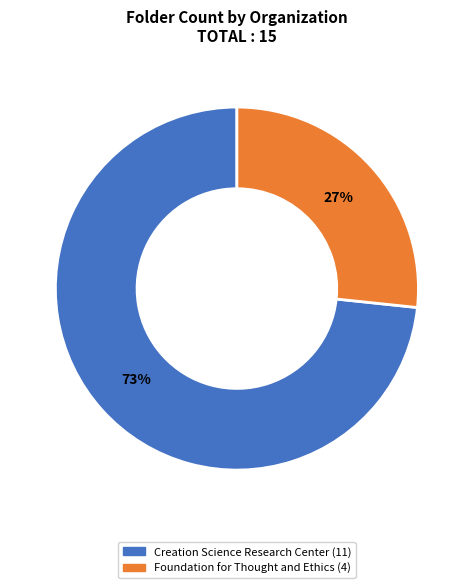

Combined, do Creation Science Research Center and Foundation for Thought and Ethics account for over 50%?

Yes